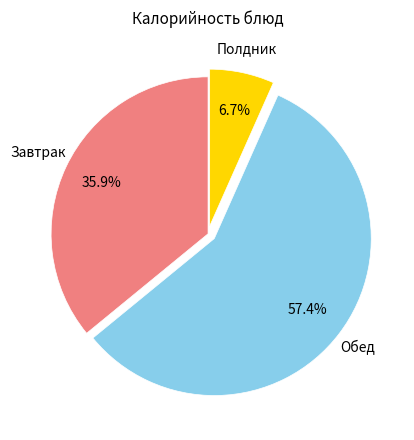

Does any single category account for the majority?

Yes